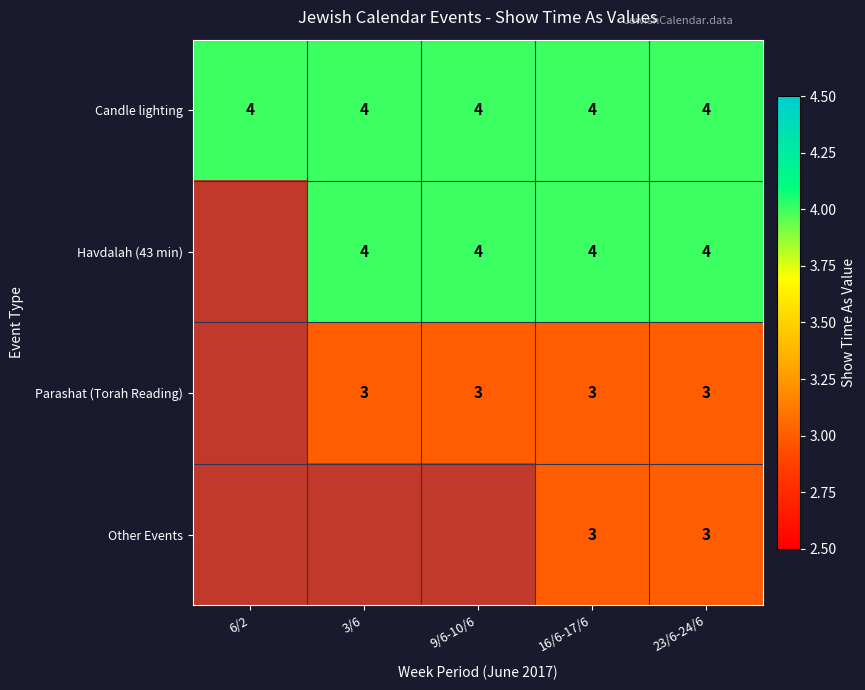

Is it true that Candle lighting equals 7 at 3/6?

False